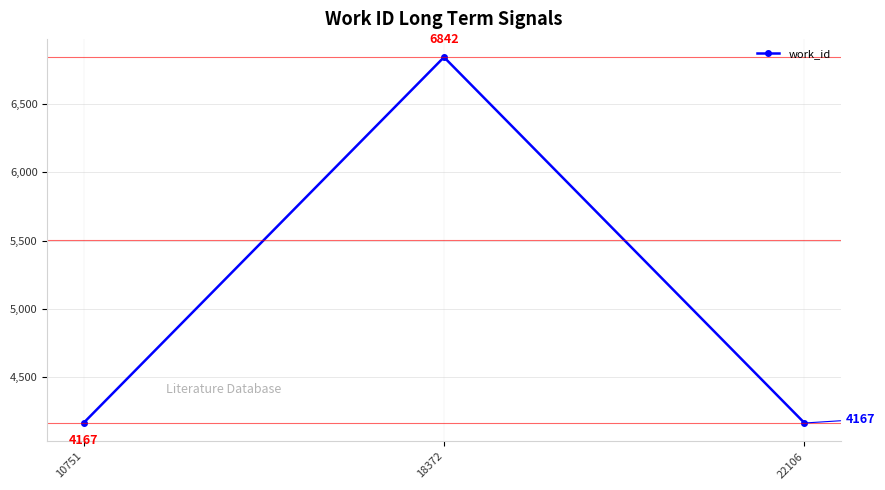

Which has a higher value, 18372 or 10751?

18372